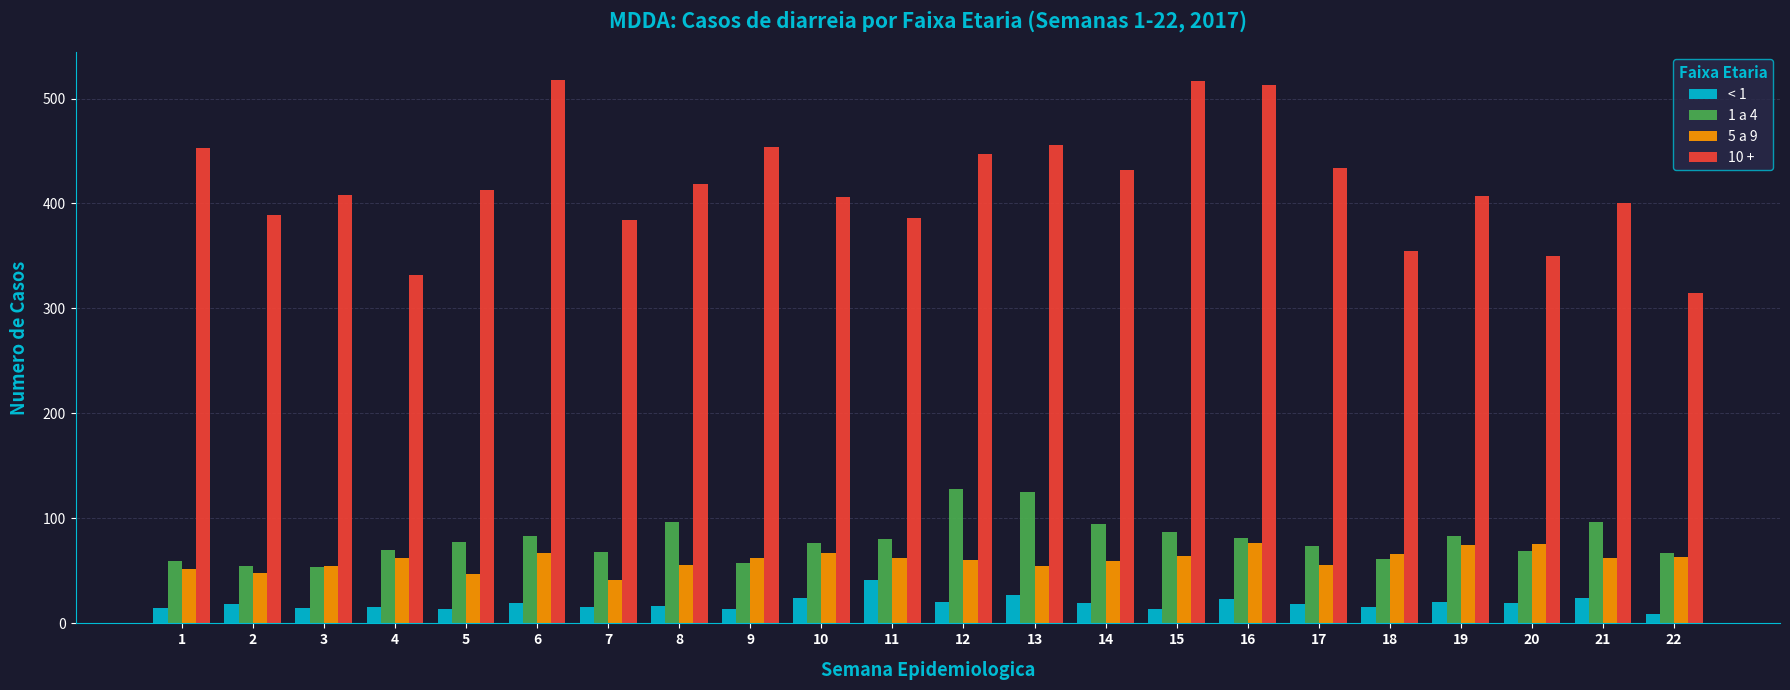

Between 7 and 14, which series saw the biggest shift?

10 +